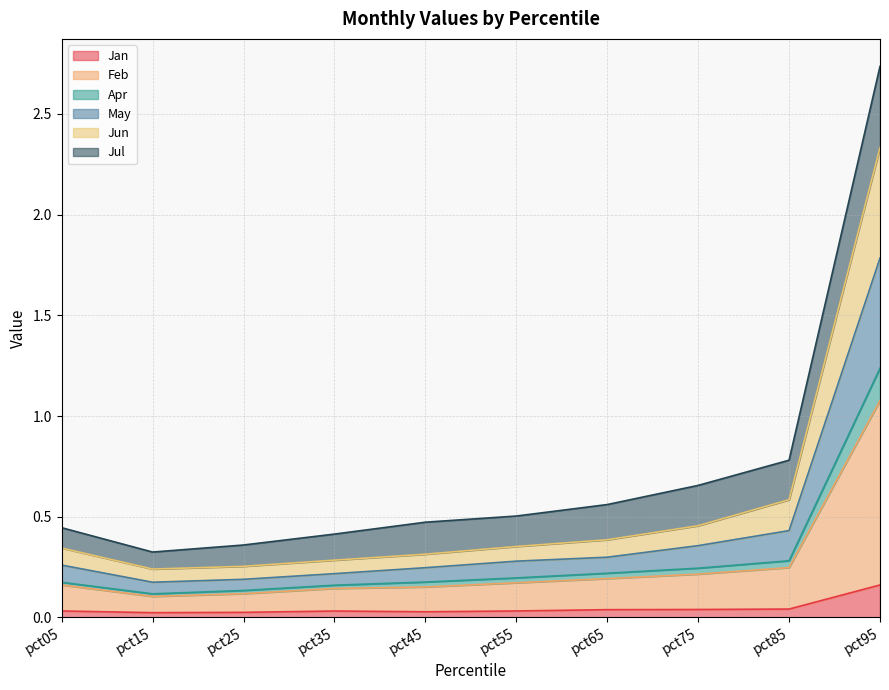

In Jun, how many points are lower than both neighbors (excluding endpoints)?

1